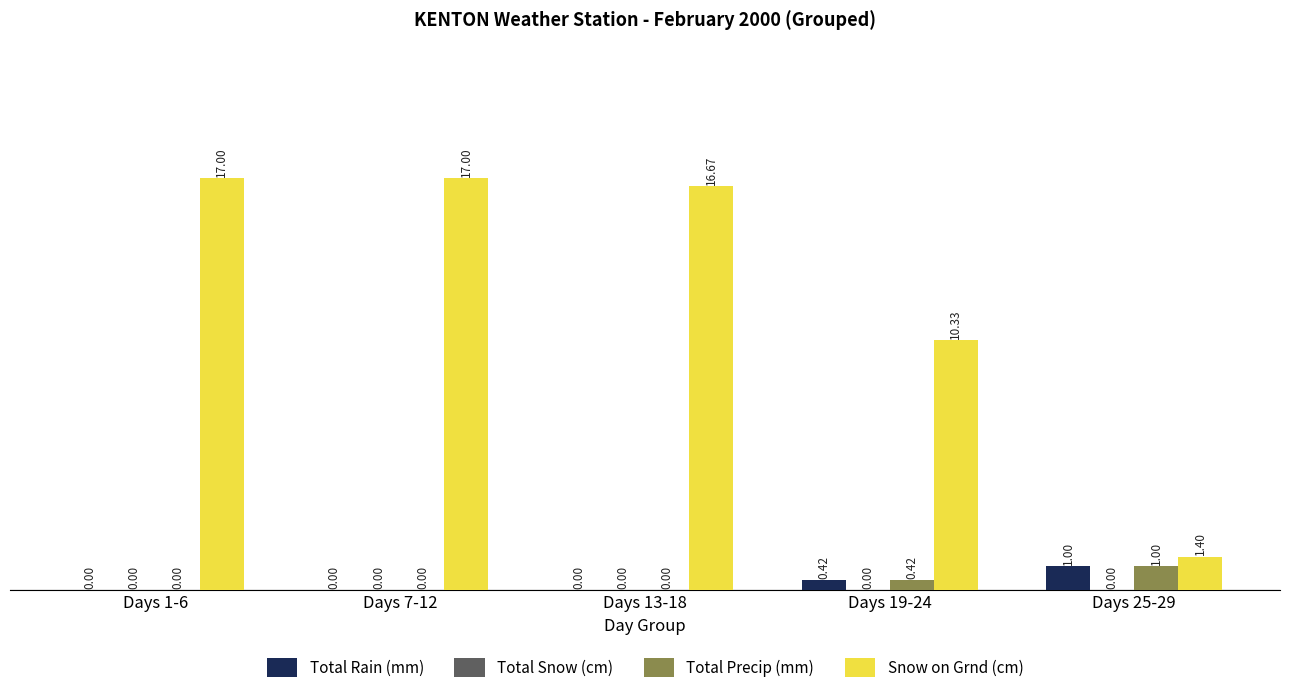

What is the sum of the Total Precip (mm) values at Days 25-29 and Days 19-24?

1.4